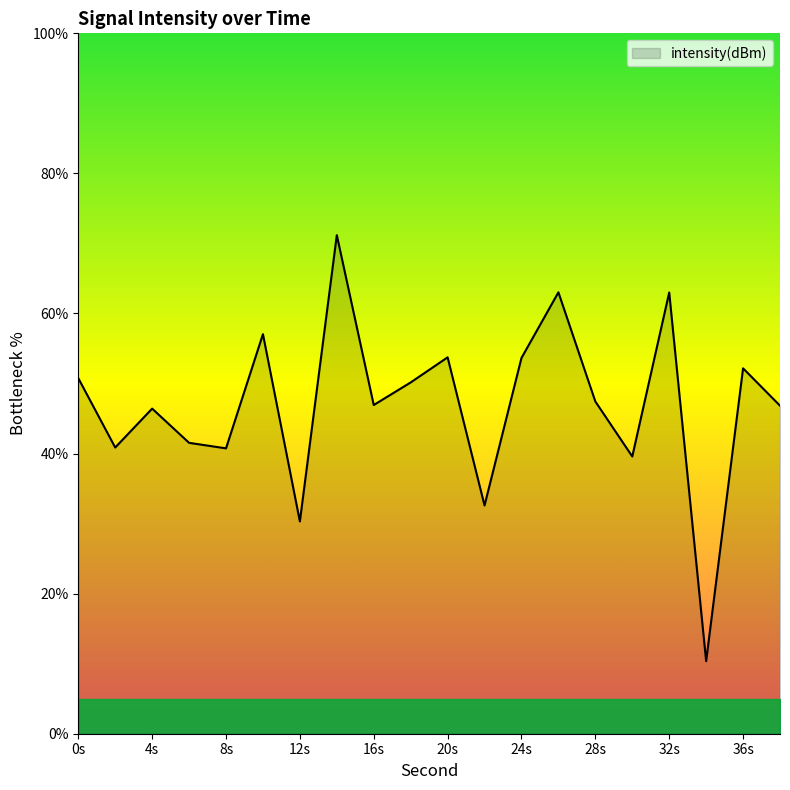

What is the smallest value displayed?

10.4